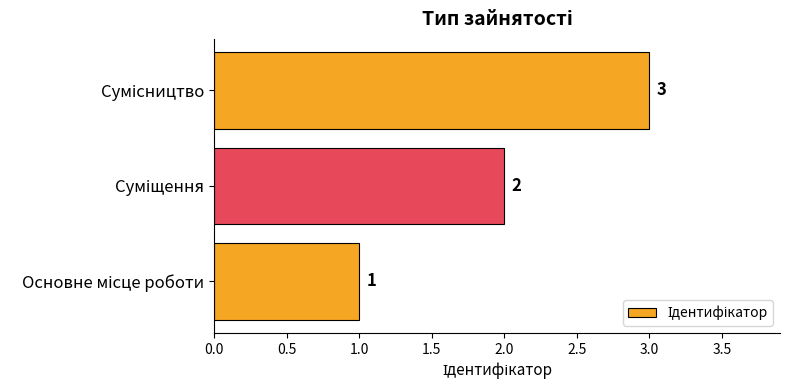

What is the sum of all values?

6